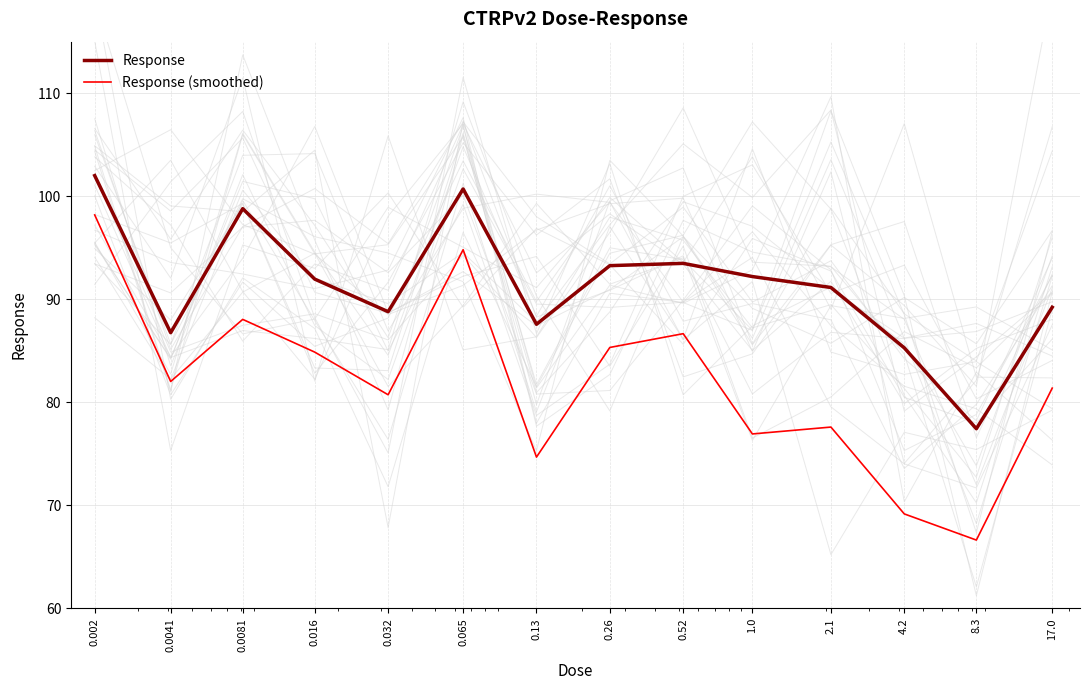

How many data points in Response are less than 91?

6